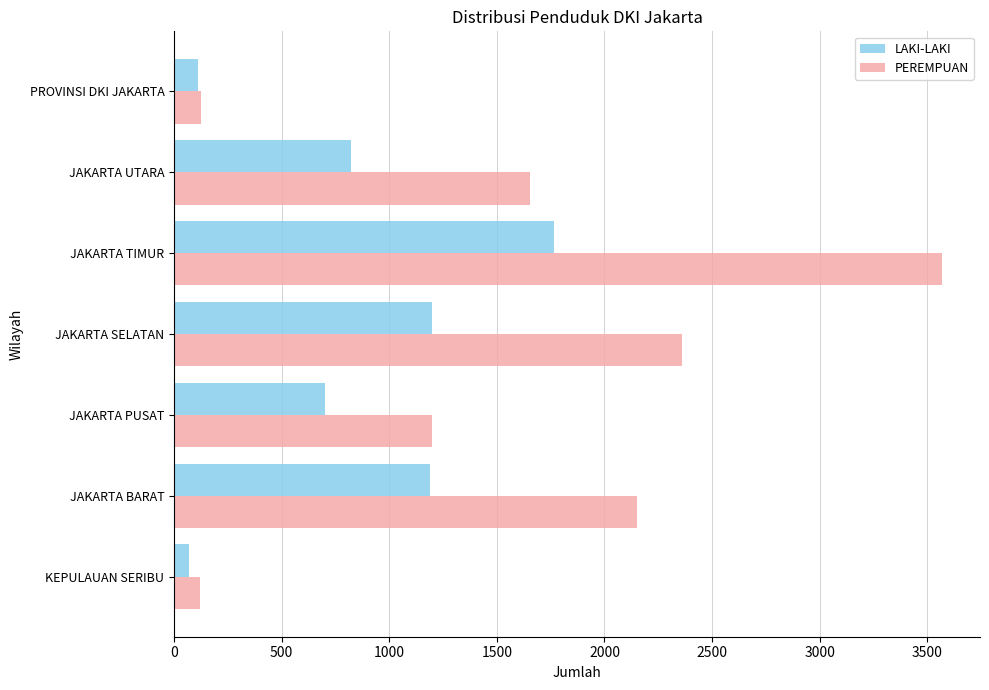

Is it true that PEREMPUAN equals 3567 at JAKARTA TIMUR?

True